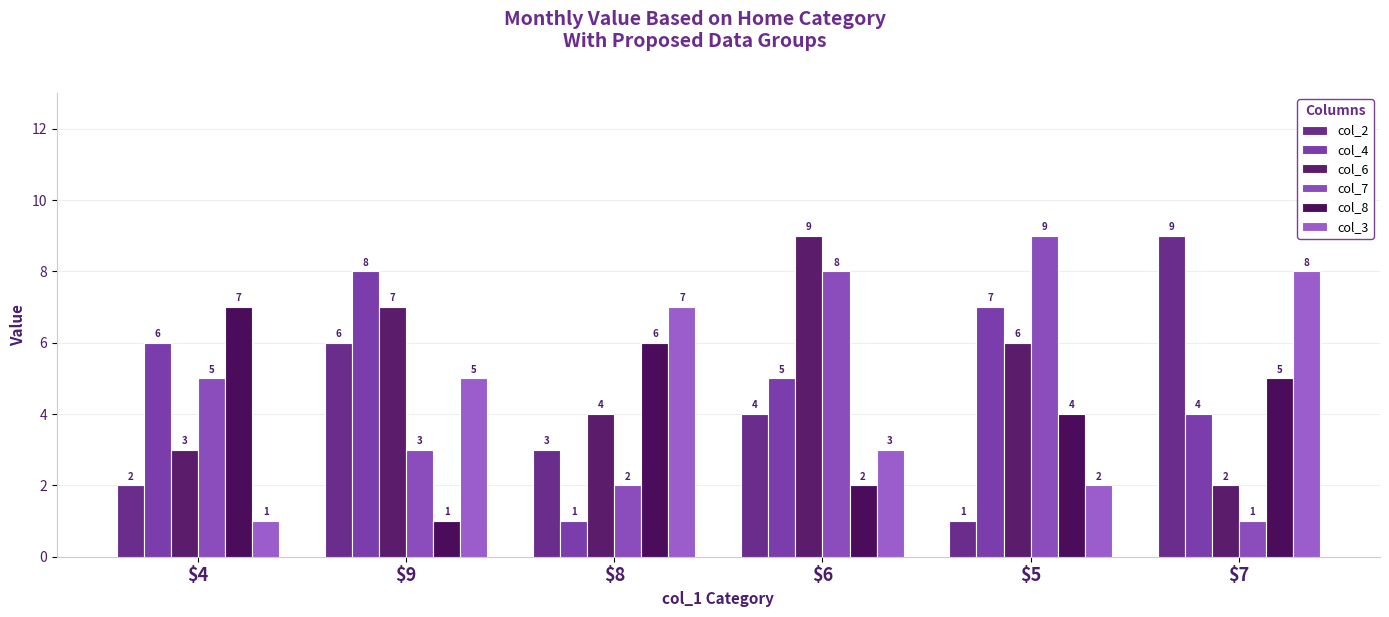

What is the difference between the highest and lowest values at $9?

7